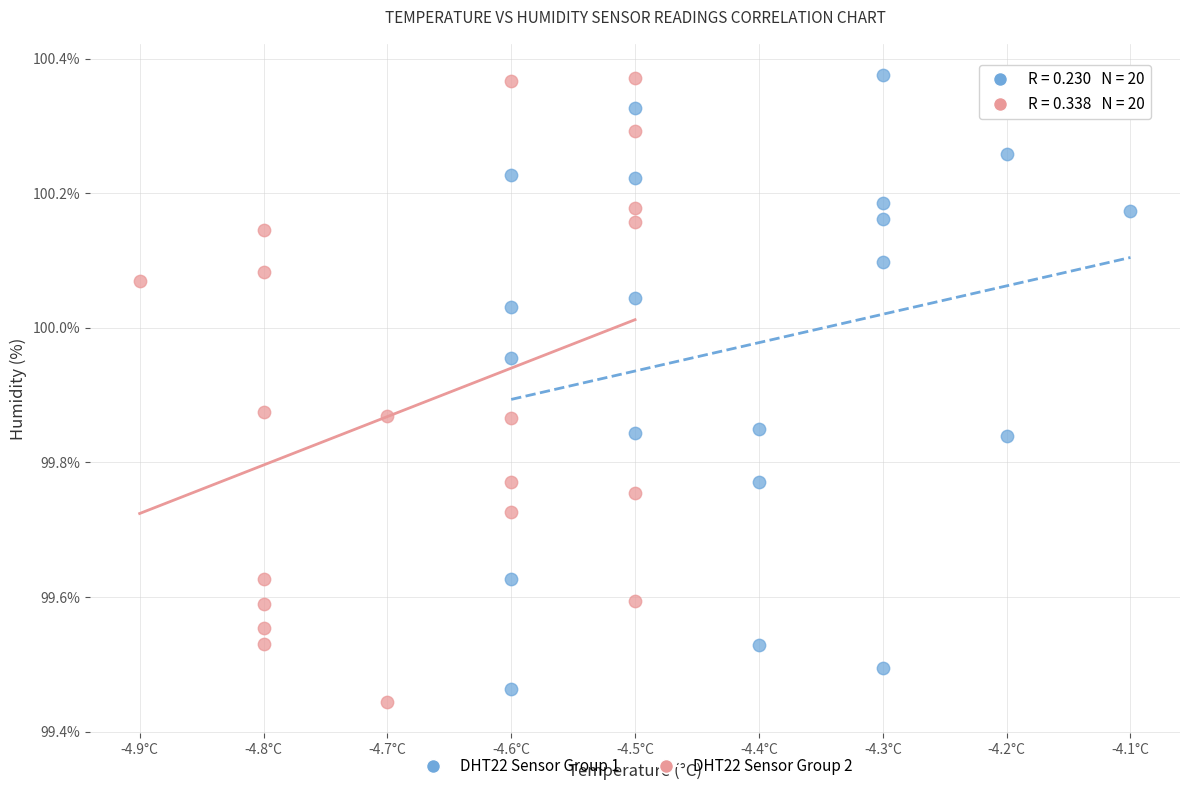

What are all the series names shown in the legend?

DHT22 Sensor Group 1, DHT22 Sensor Group 2